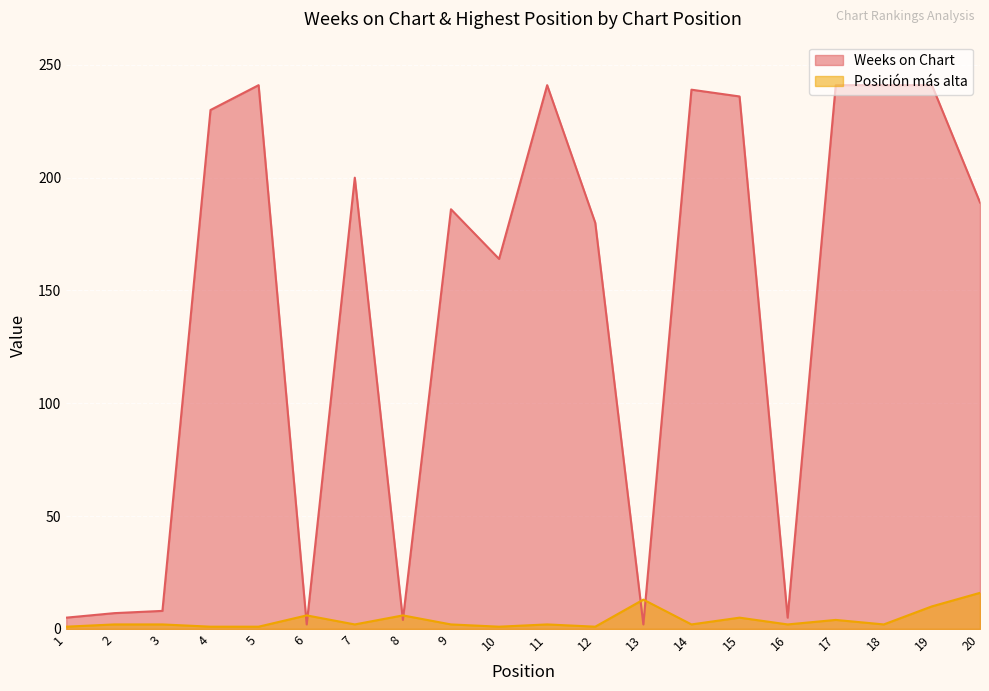

Which series changed the most between 1 and 18?

Weeks on Chart